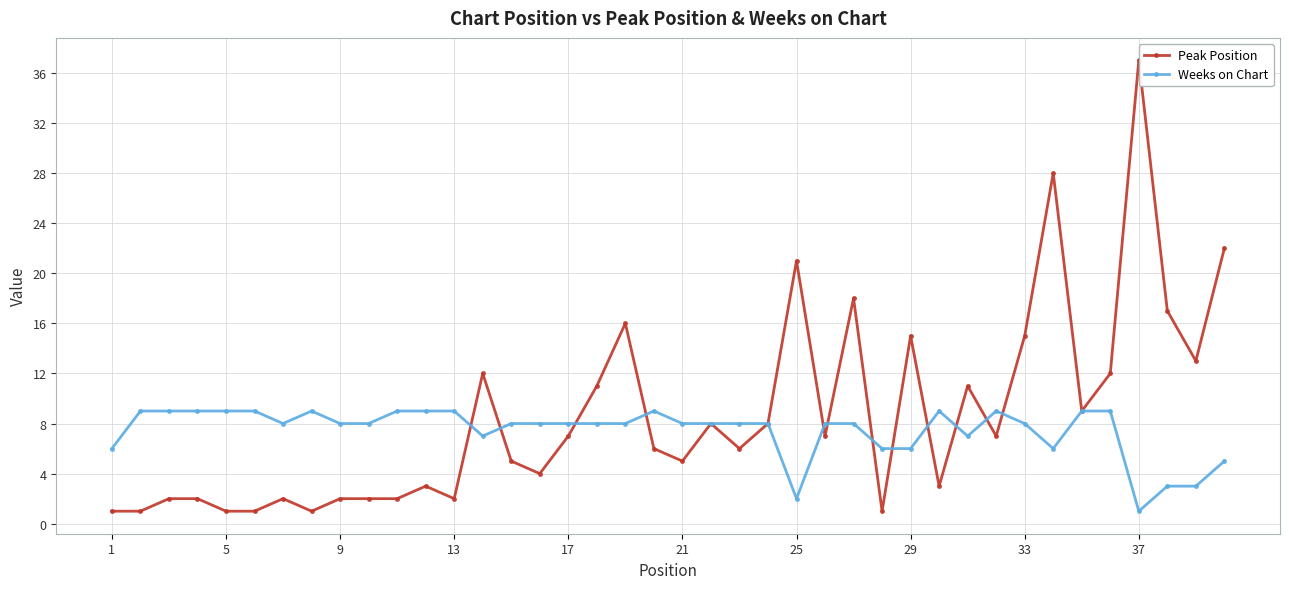

At which label does Weeks on Chart reach its minimum?

37